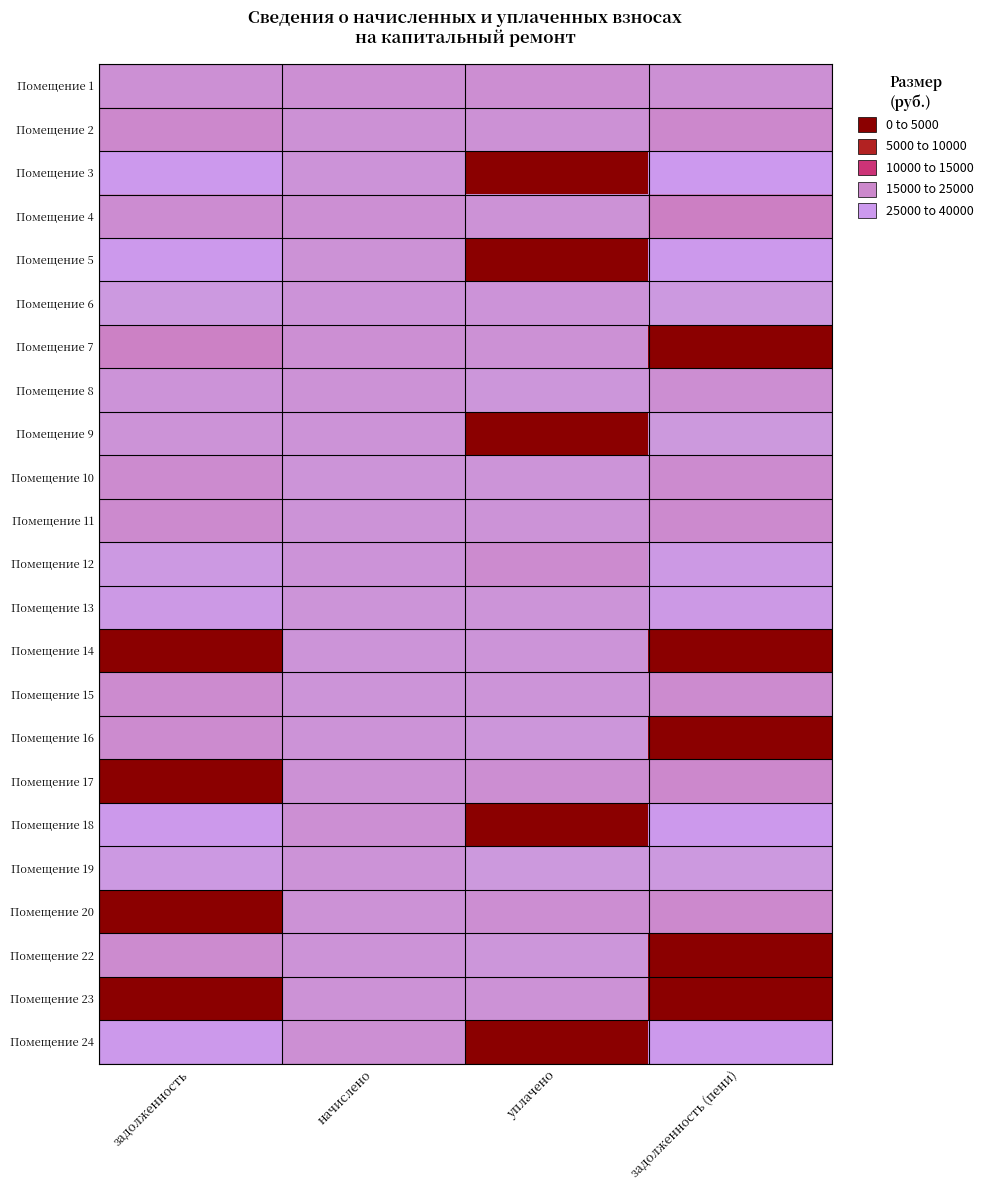

Rank the series by their maximum value, from highest to lowest.

Помещение 3, Помещение 5, Помещение 24, Помещение 18, Помещение 13, Помещение 12, Помещение 19, Помещение 6, Помещение 9, Помещение 8, Помещение 16, Помещение 22, Помещение 15, Помещение 10, Помещение 14, Помещение 11, Помещение 4, Помещение 20, Помещение 23, Помещение 7, Помещение 17, Помещение 2, Помещение 1